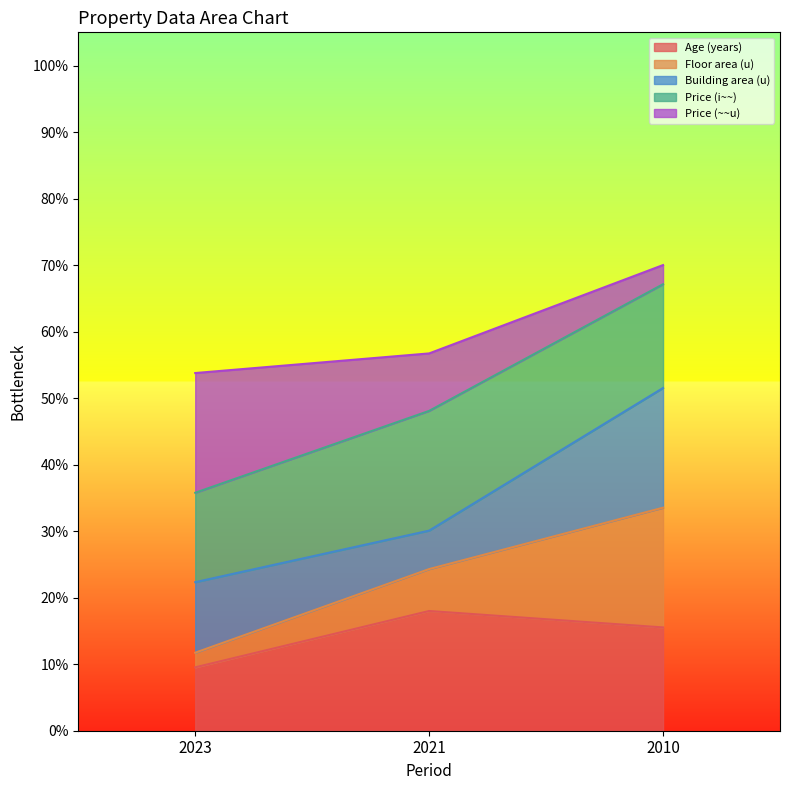

Does the chart display data point markers on the line(s)?

No